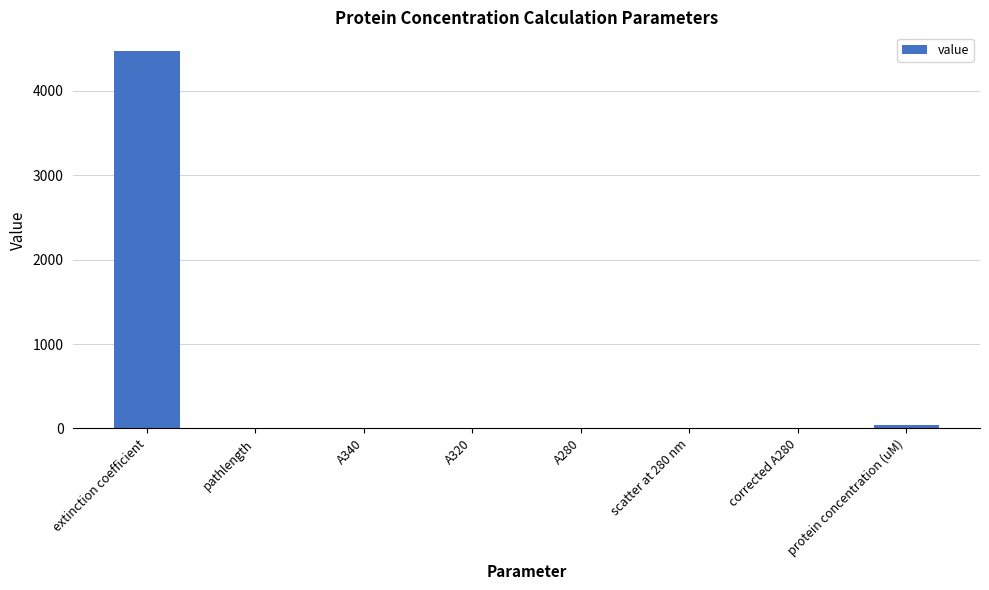

Which has a higher value, A320 or extinction coefficient?

extinction coefficient